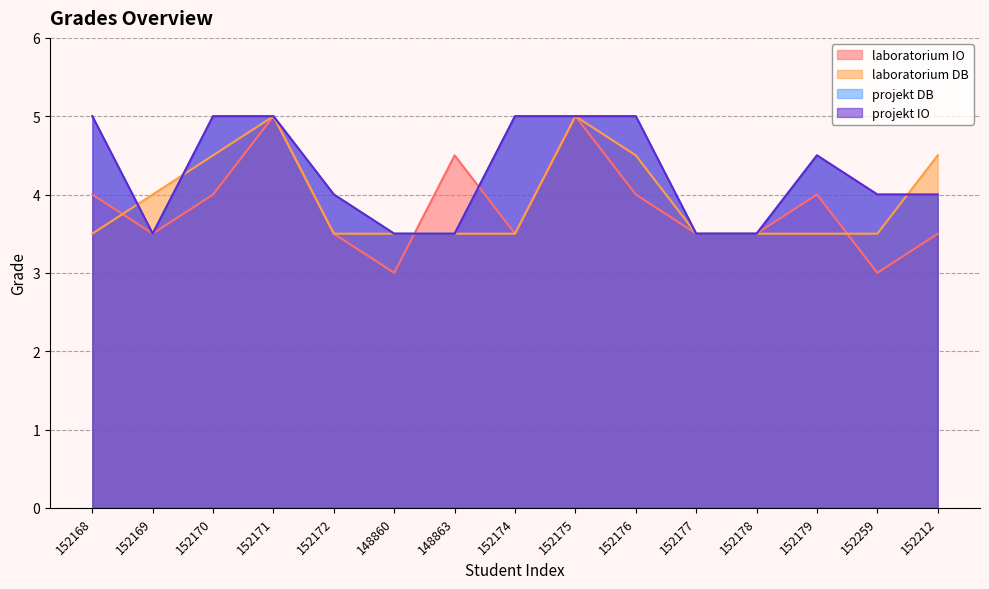

At which category does projekt DB reach its first local peak?

152179